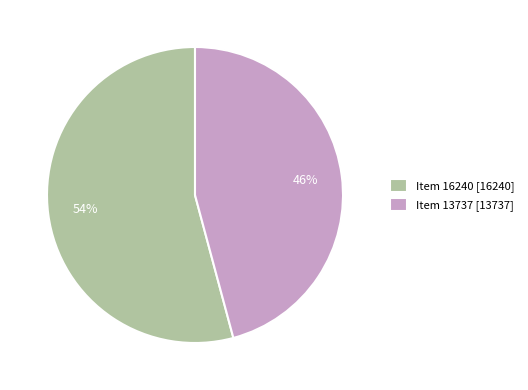

Do Item 16240 [16240] and Item 13737 [13737] together represent more than half of the pie?

Yes